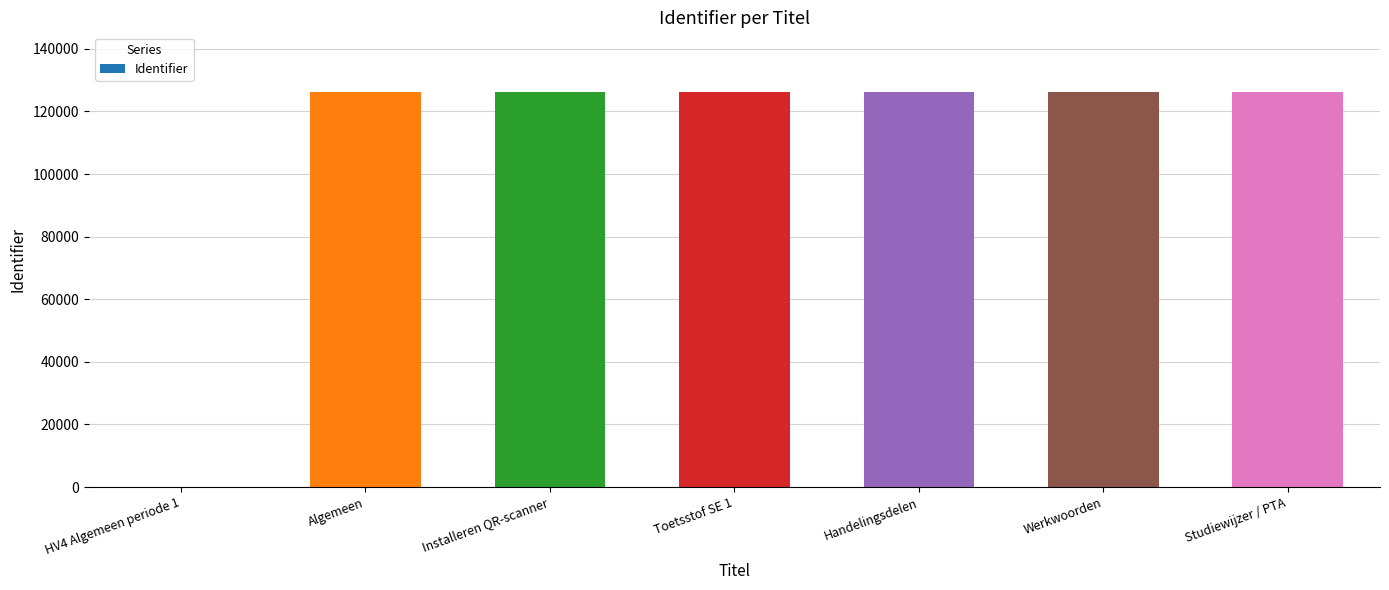

What is the ratio of the value at Studiewijzer / PTA to the value at Toetsstof SE 1?

1.0